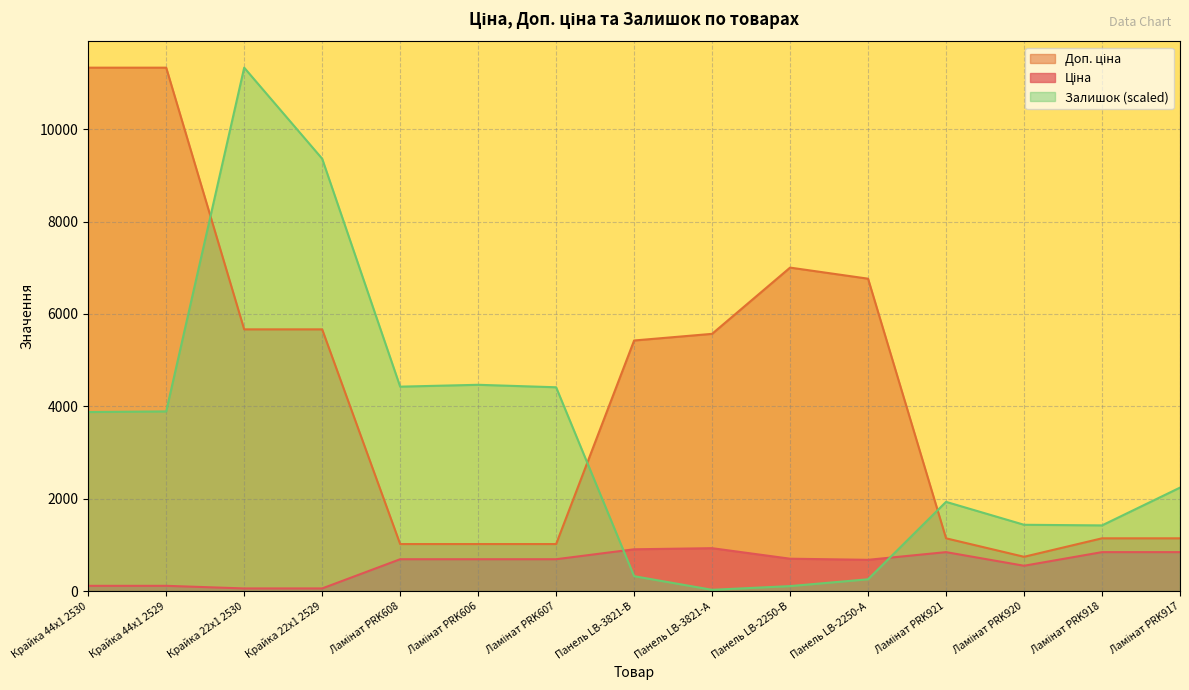

At which label does Ціна first exceed 689?

Ламінат PRK608